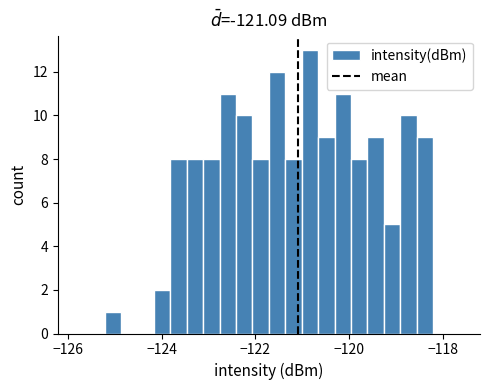

Read against the x-axis, roughly where is the centre of the tallest bar?

-120.8